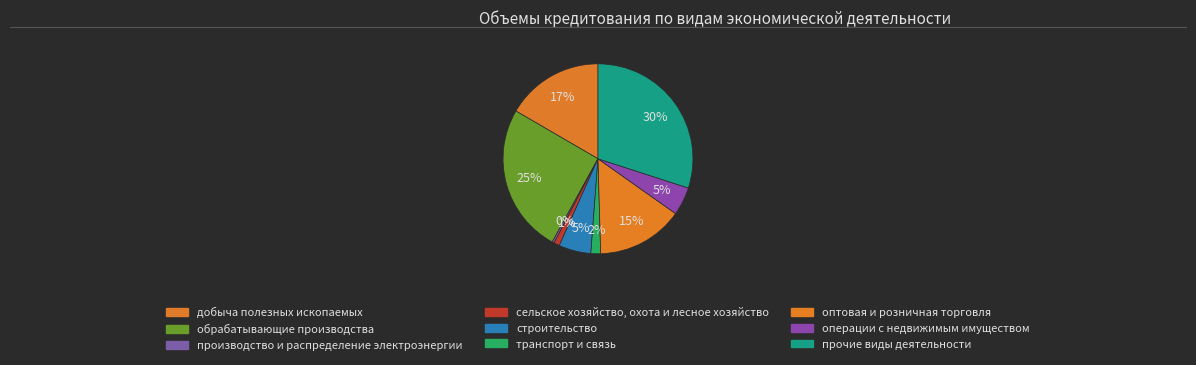

Count the number of slices in the pie.

9